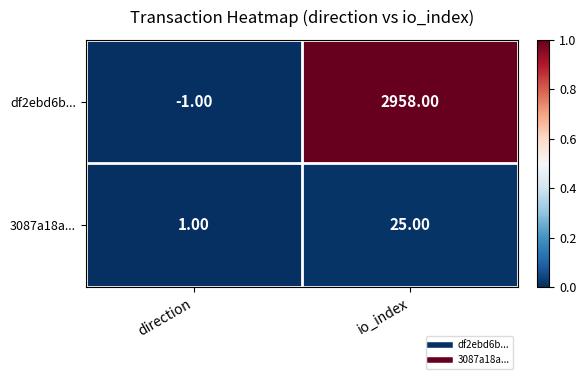

Which series has the widest spread of values?

df2ebd6b...